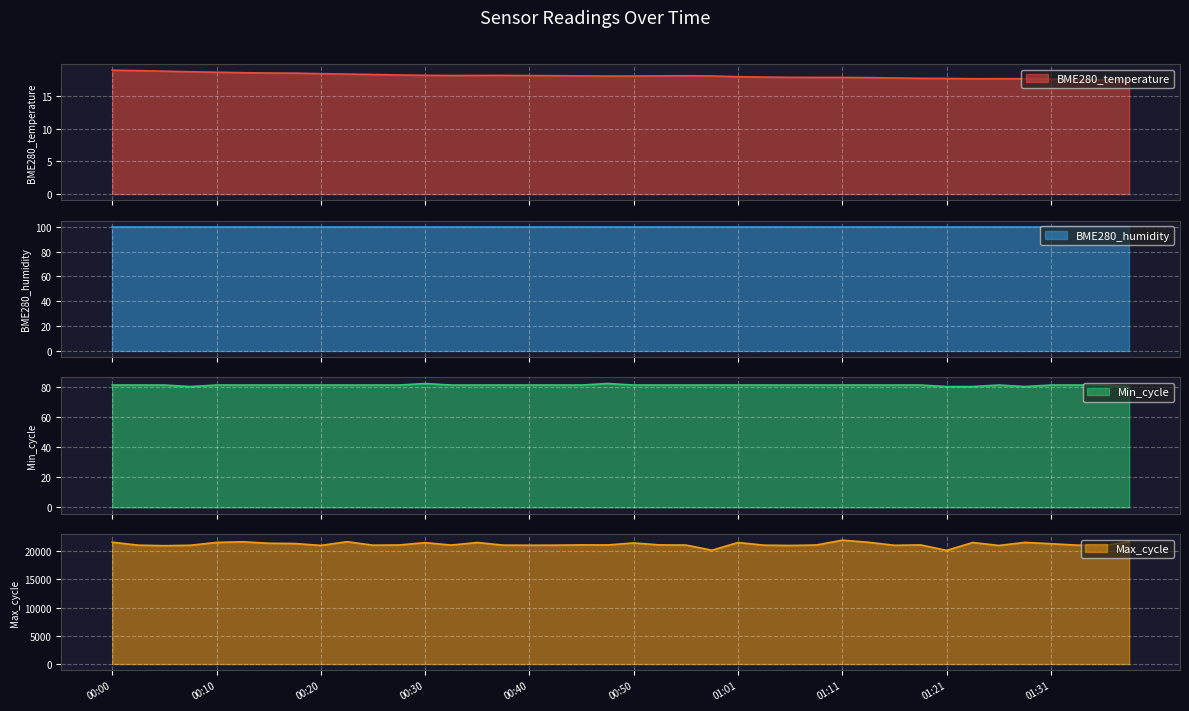

What is the difference between the maximum and minimum values in the Min_cycle series?

2